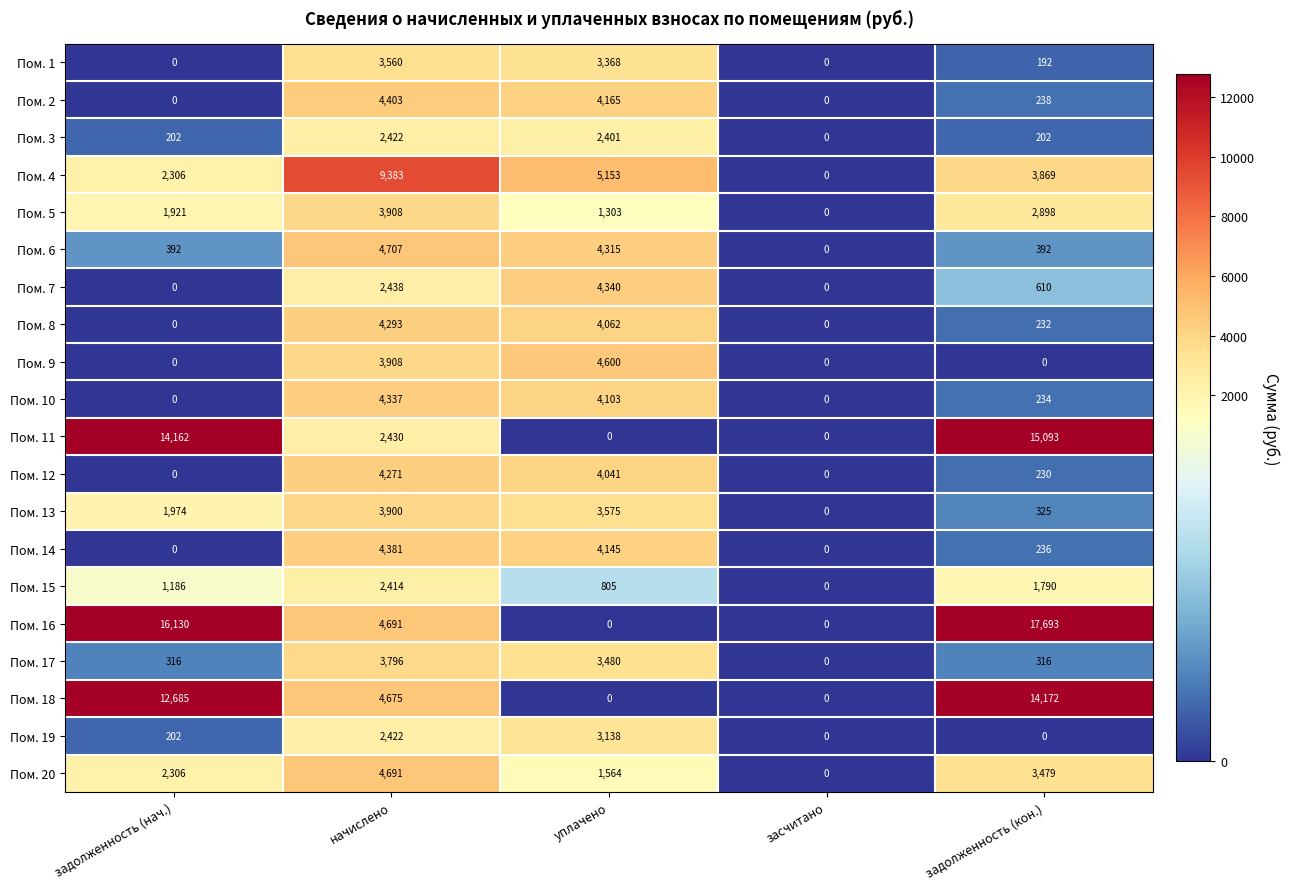

What is the difference between the highest and lowest values at задолженность (нач.)?

16130